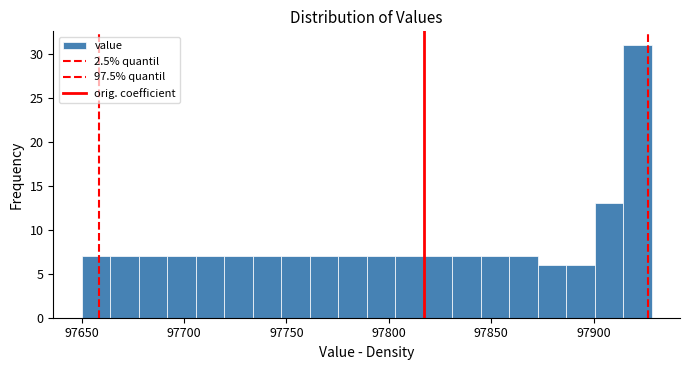

Read against the x-axis, roughly where is the centre of the tallest bar?

97920